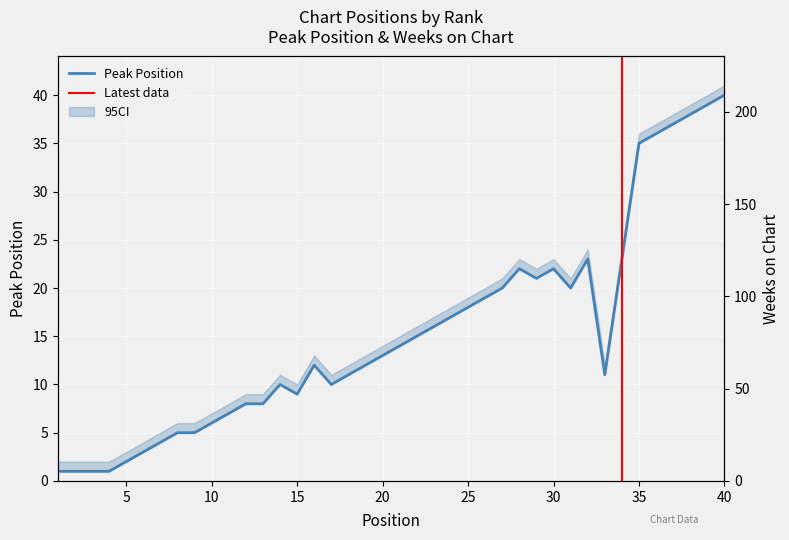

Is the value of Weeks on Chart at 7 greater than the value of Peak Position at 6?

Yes